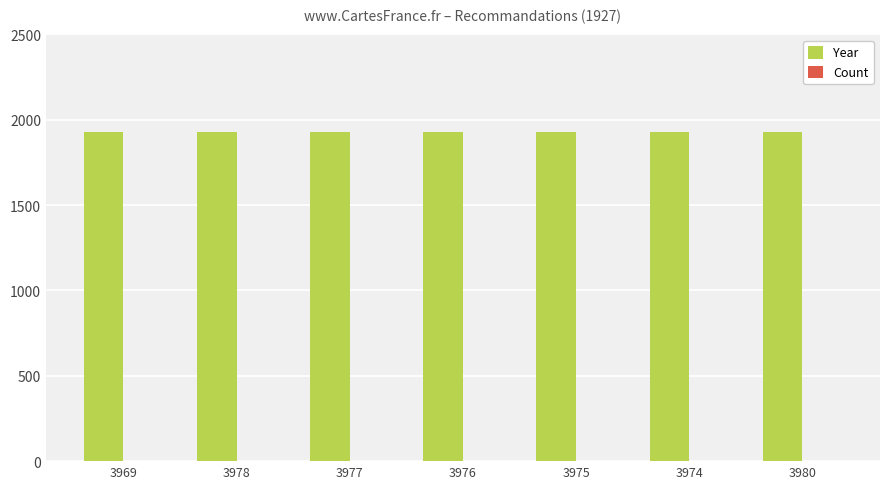

Which series has the largest total across all categories?

Year